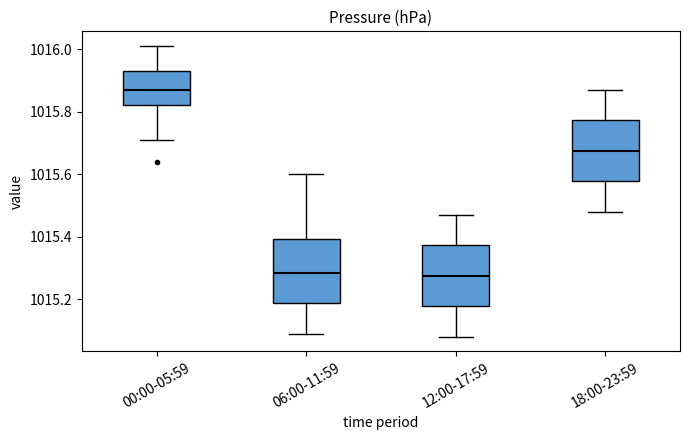

Where does the lower whisker of the box for 12:00-17:59 end on the y-axis? The values are not printed on the chart, so give them approximately, as read against the axis.

1015.08